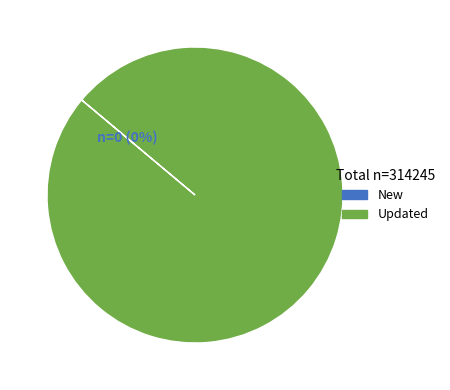

Which slice represents more than half of the pie?

Updated